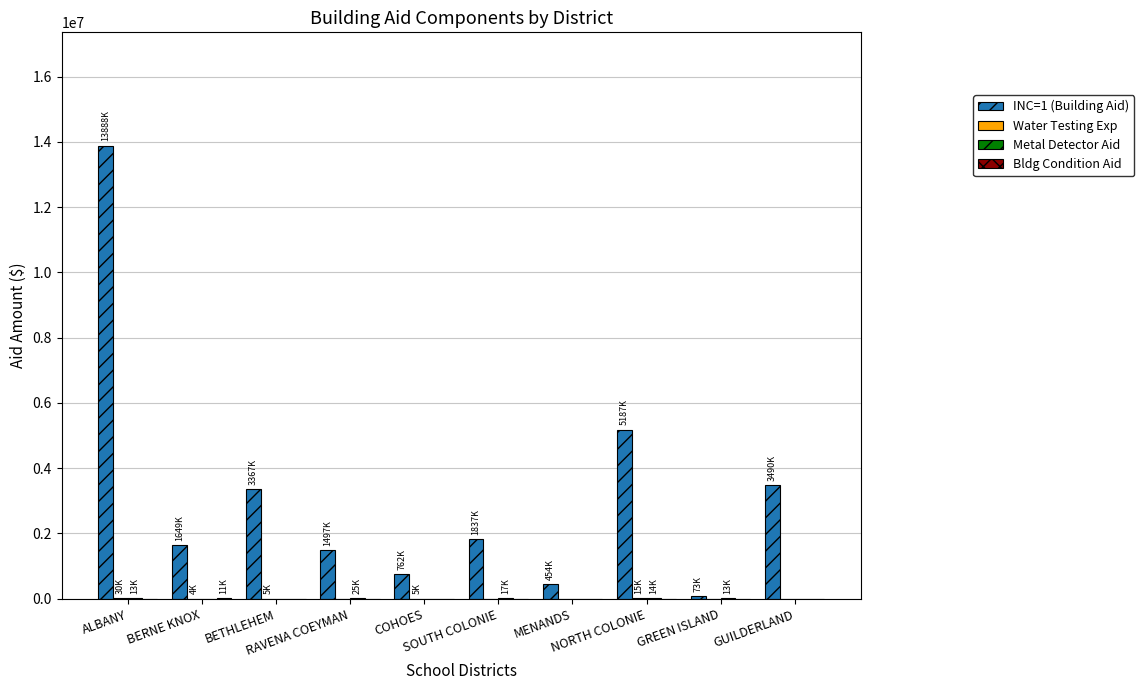

At which label does INC=1 (Building Aid) reach its minimum?

GREEN ISLAND